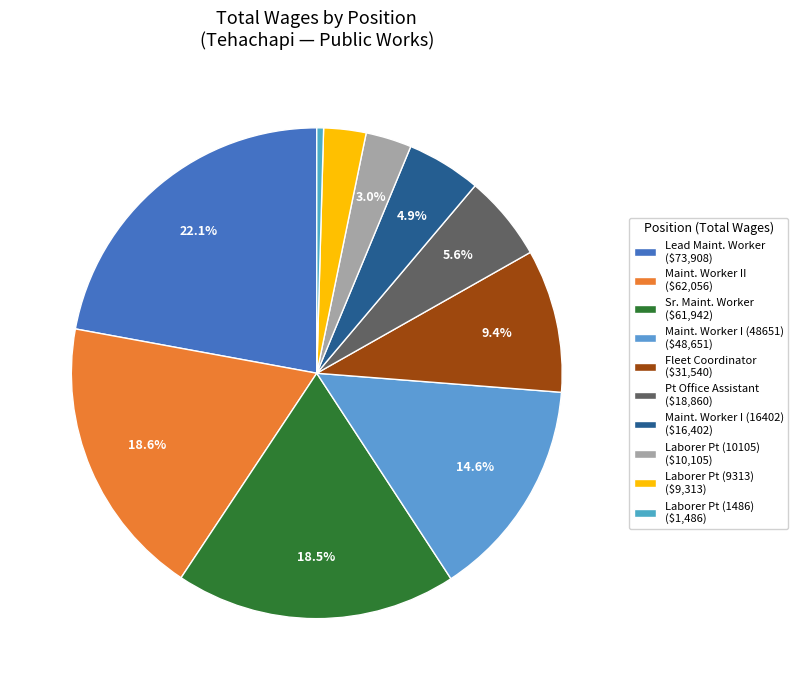

How many slices are in this pie chart?

10